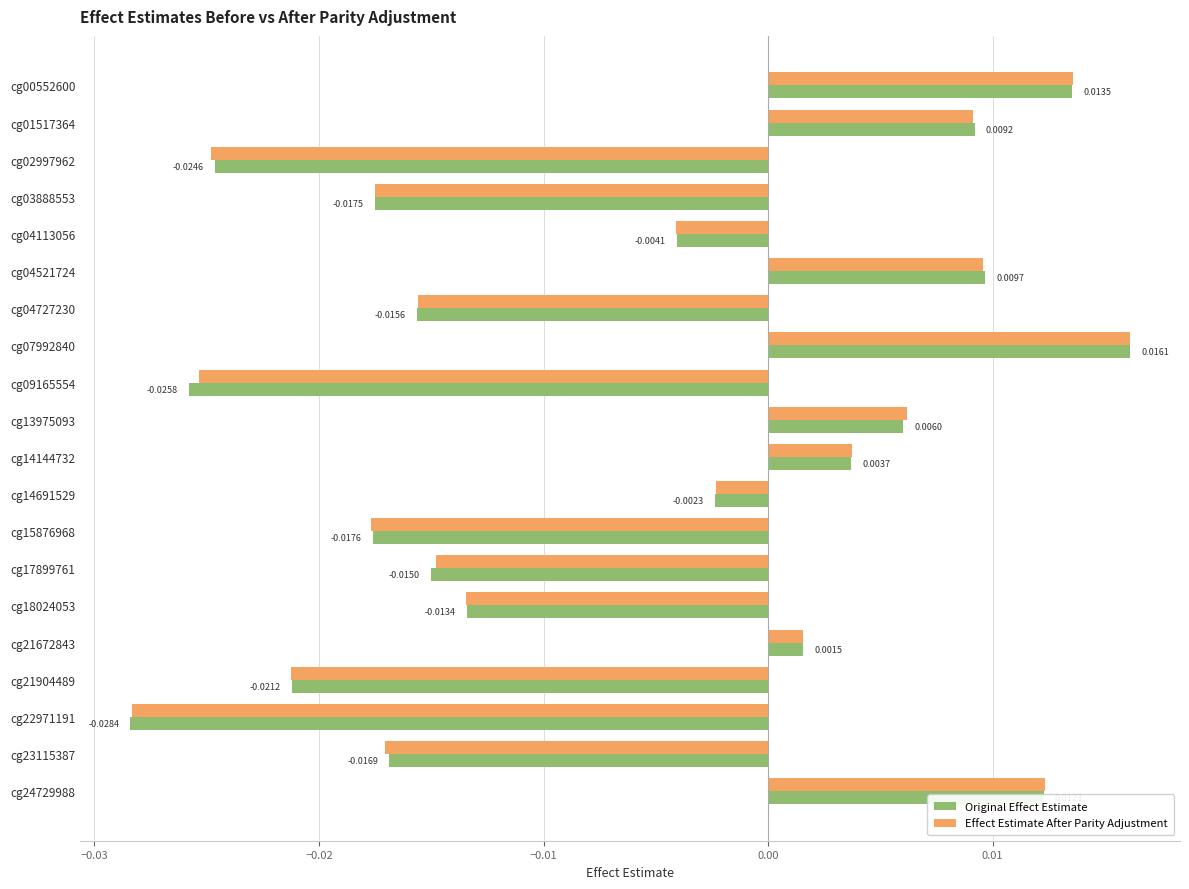

What are all the series names shown in the legend?

Original Effect Estimate, Effect Estimate After Parity Adjustment